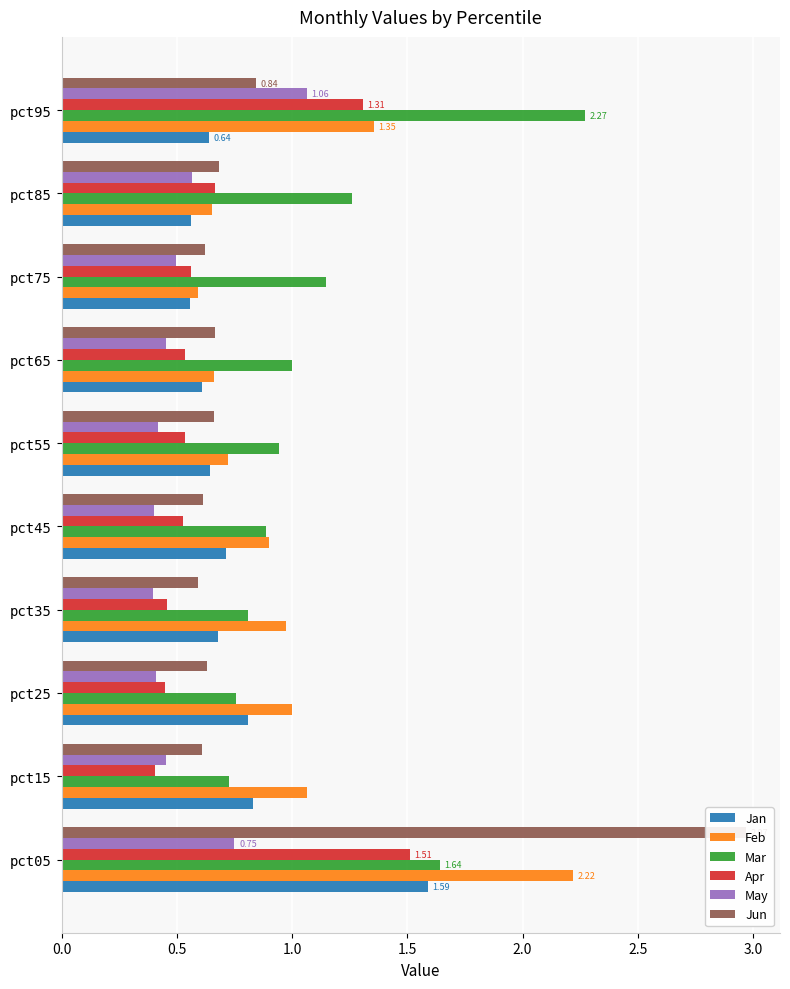

Rank the series at pct05 from highest to lowest value.

Jun, Feb, Mar, Jan, Apr, May